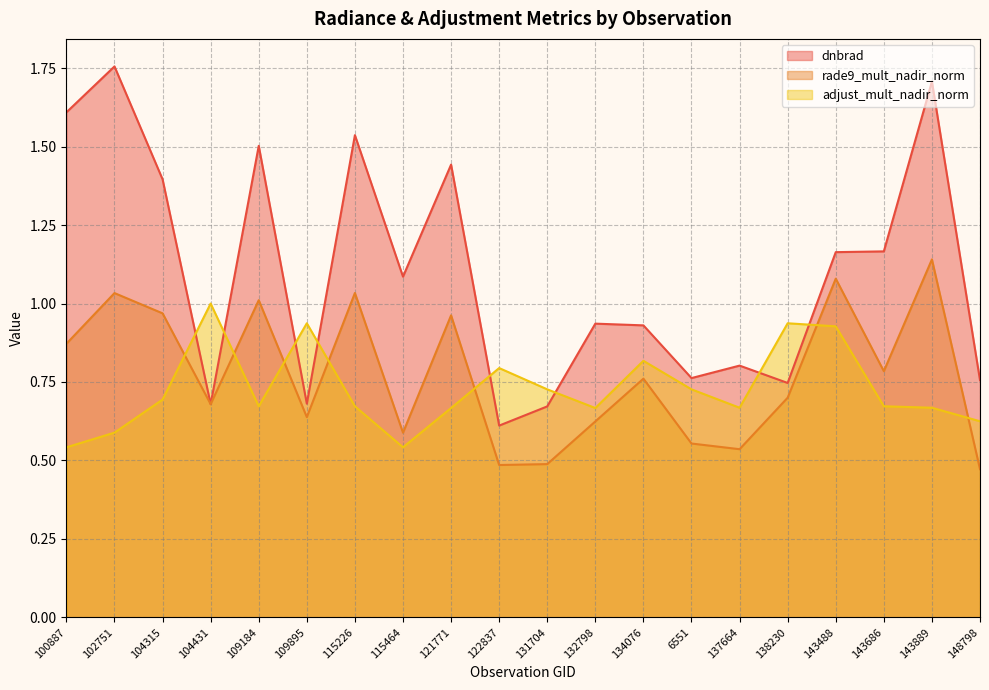

How many distinct data groups are displayed?

3